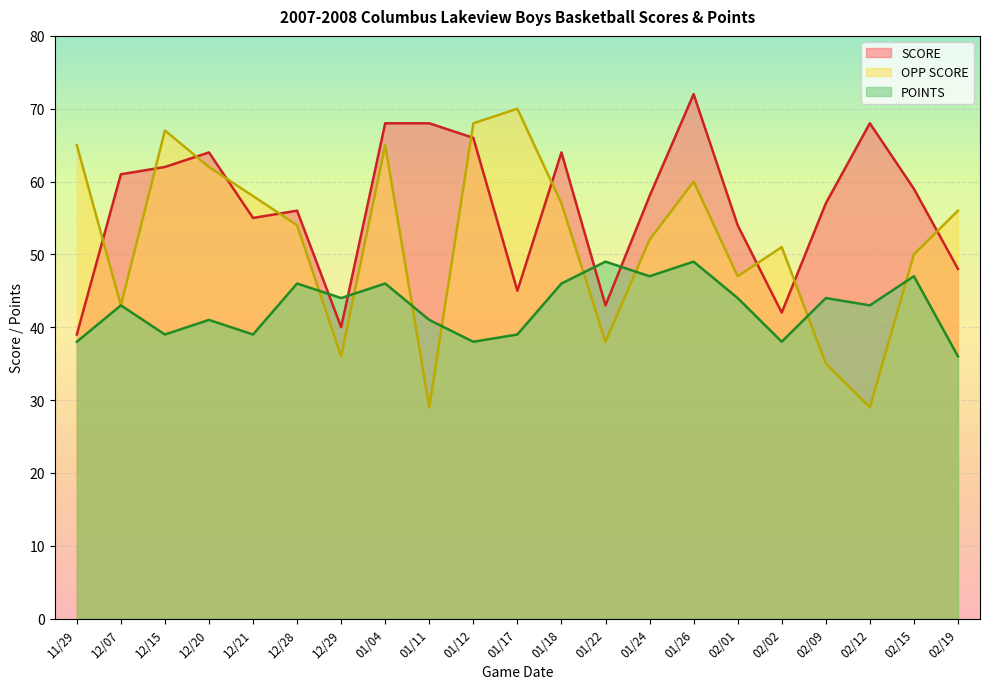

Which category has the highest value across all series?

01/26